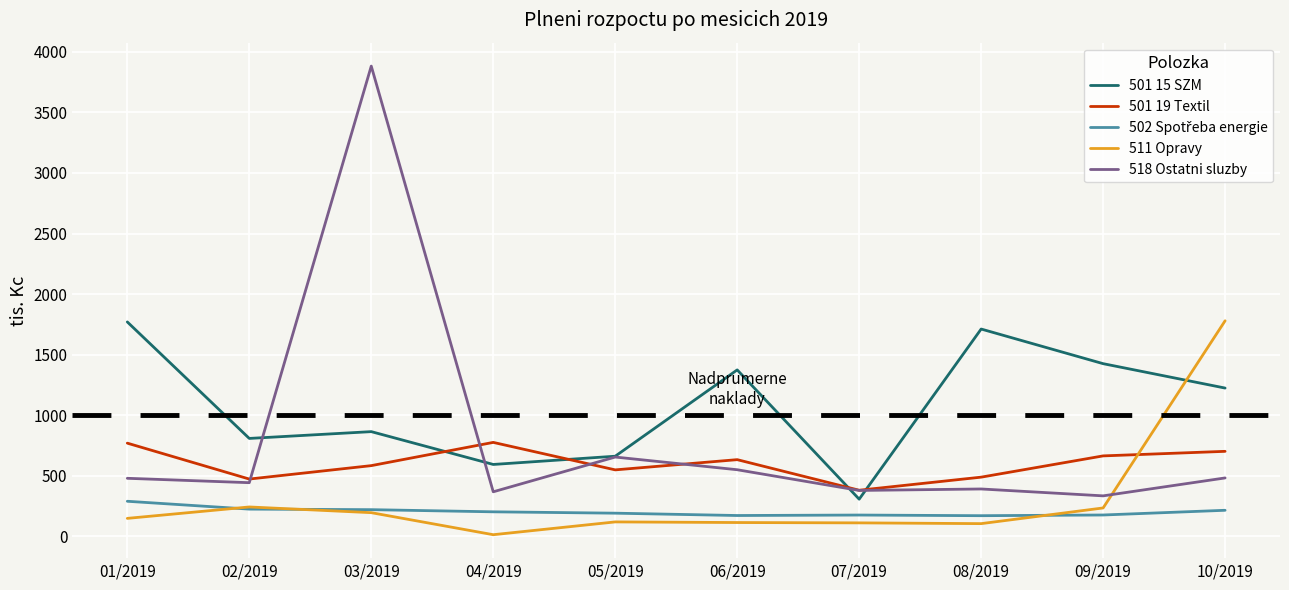

Count the number of categories in the chart.

10